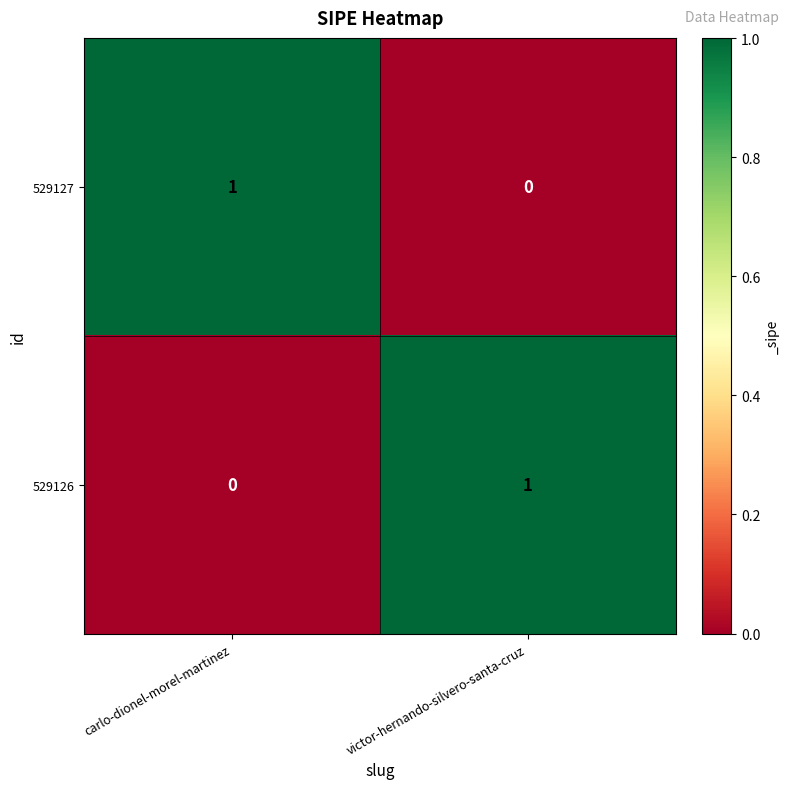

Rank the series at carlo-dionel-morel-martinez from highest to lowest value.

529127, 529126